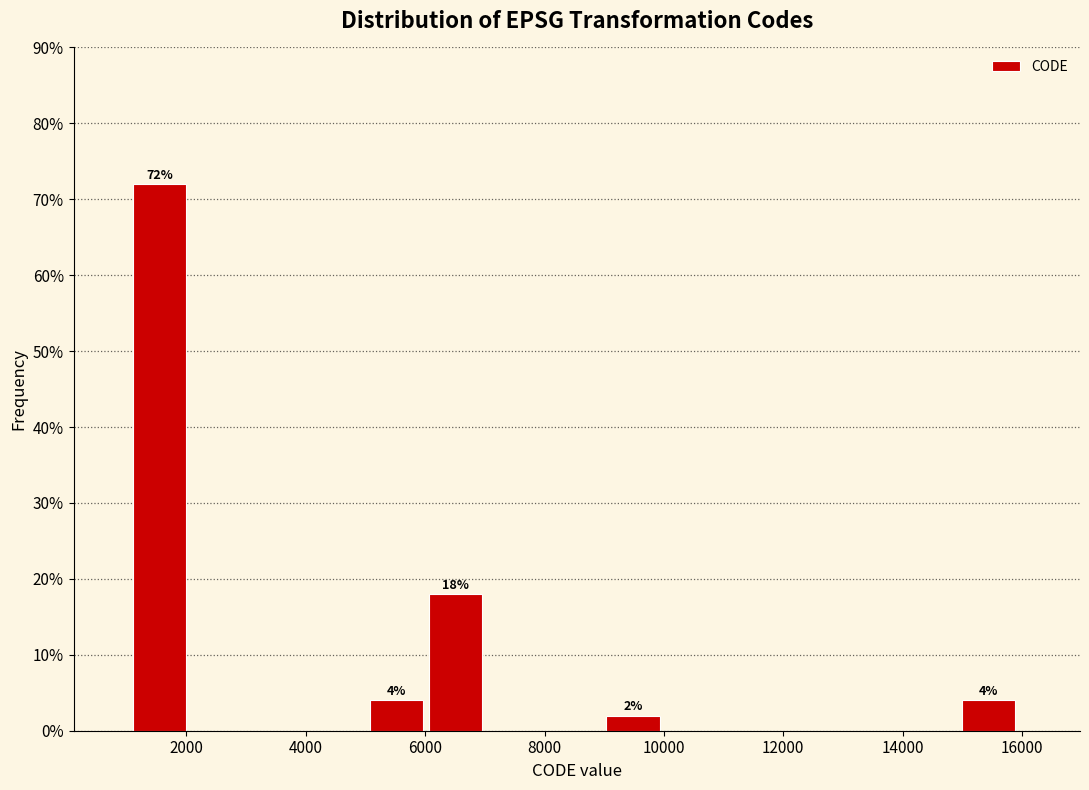

Over which range of the x-axis is the bar tallest?

1200 to 2000